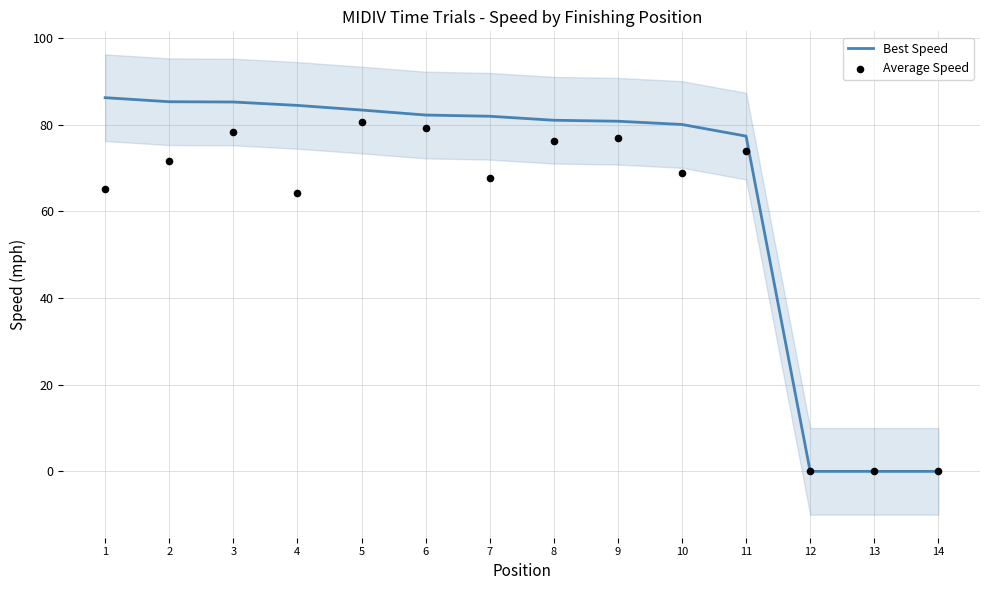

What is the total value across all series at 8?

157.2